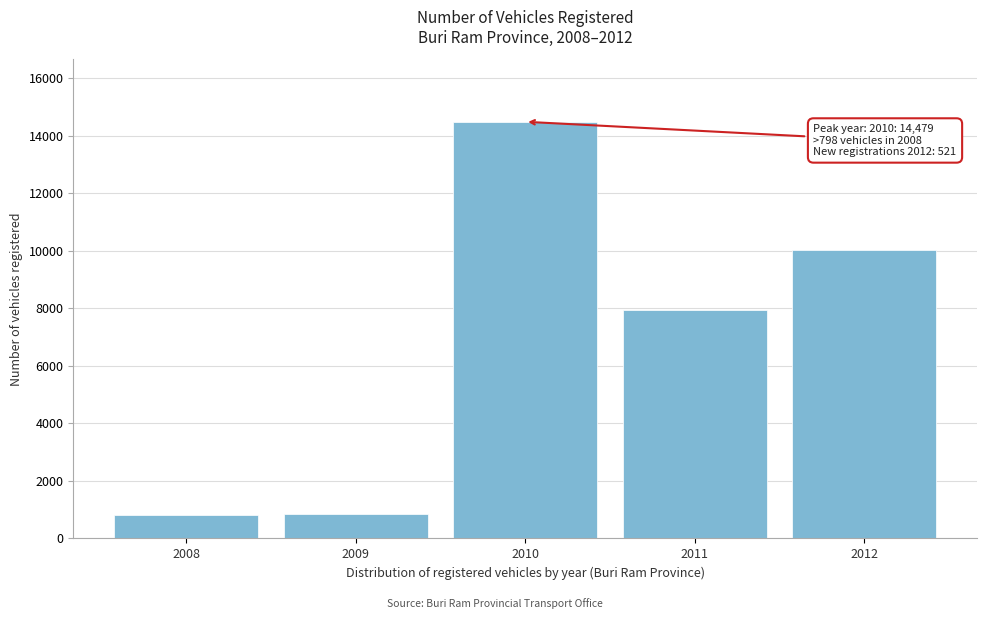

At which category does the chart reach its peak across all series?

2010